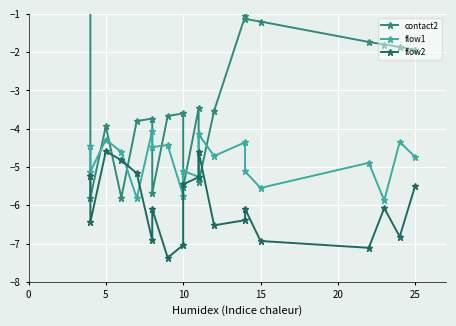

Does the chart display data point markers on the line(s)?

Yes